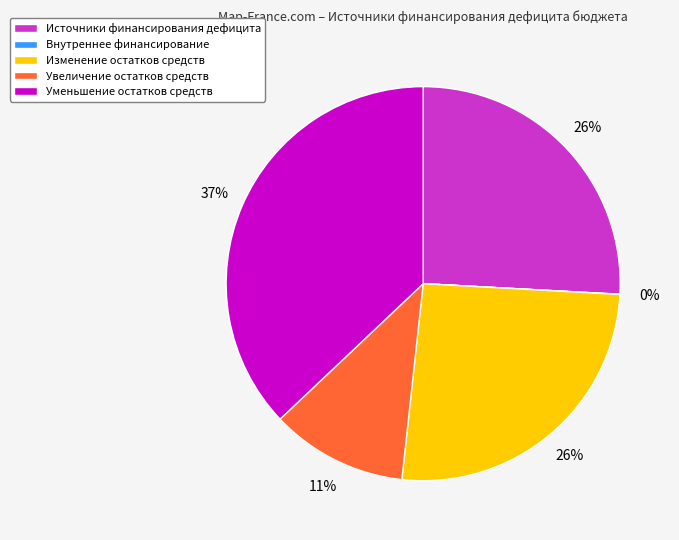

What is the largest slice in the pie chart?

Уменьшение остатков средств